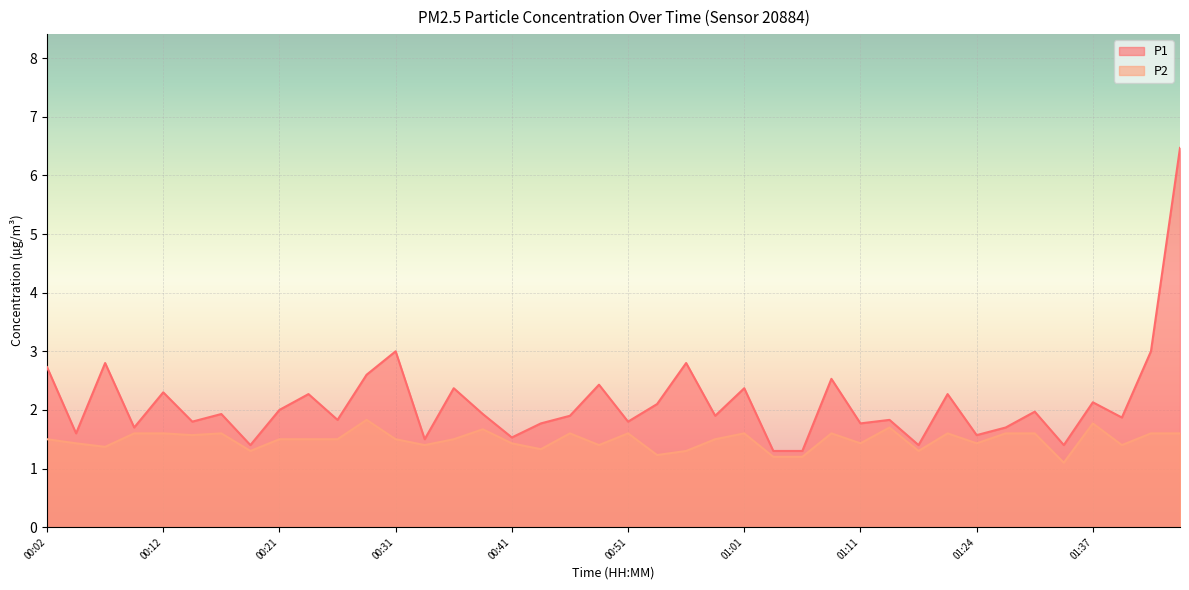

At which category is the sum across all series the highest?

01:44